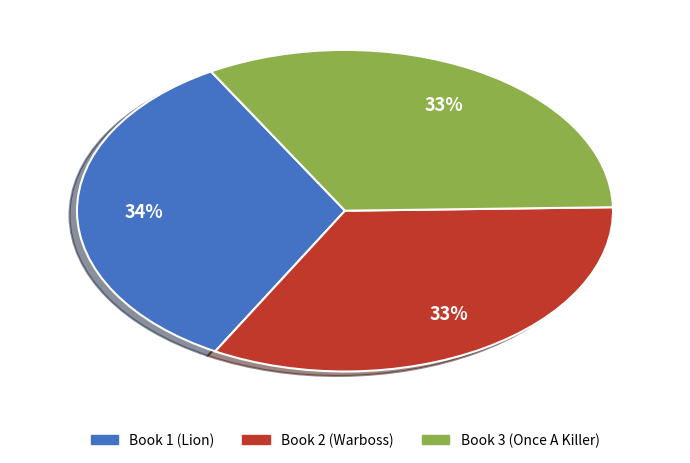

Is there a majority slice in this chart?

No